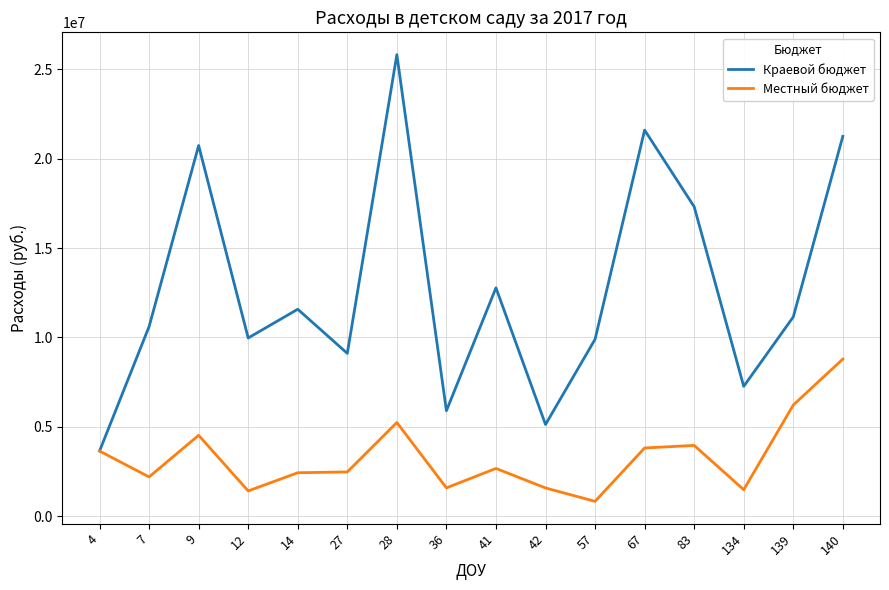

What is the approximate value of Местный бюджет at 83?

3958487.3